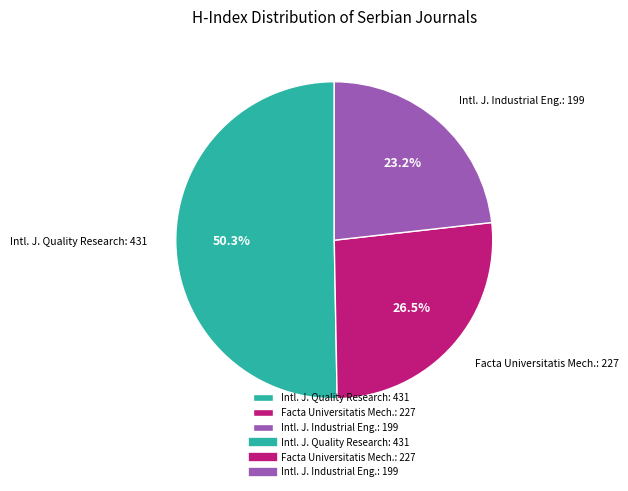

To the nearest percent, what is the average slice percentage?

33%